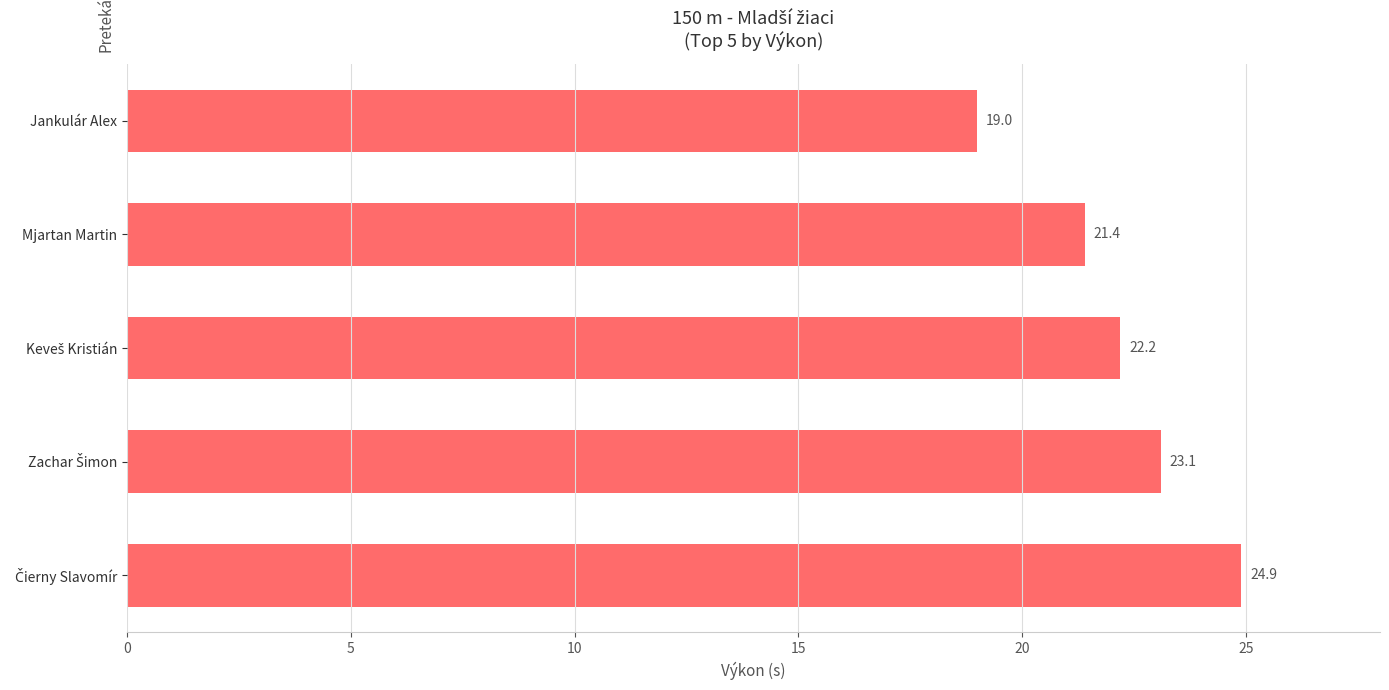

Does the chart contain stacked bars?

No